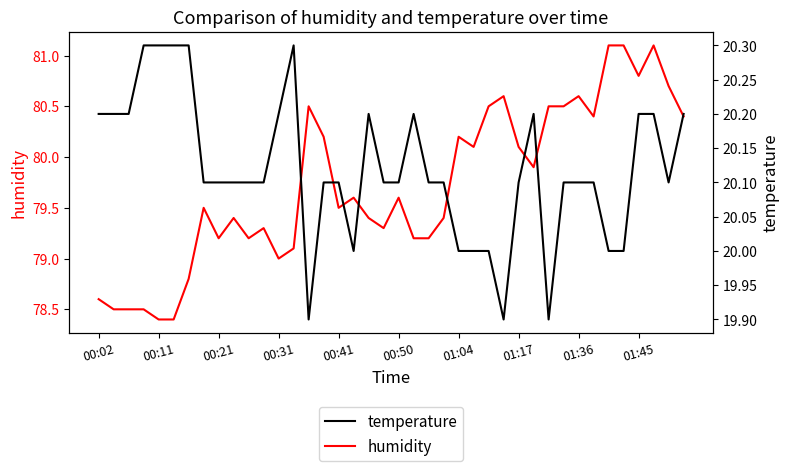

Rank the series at 10 from highest to lowest value.

humidity, temperature